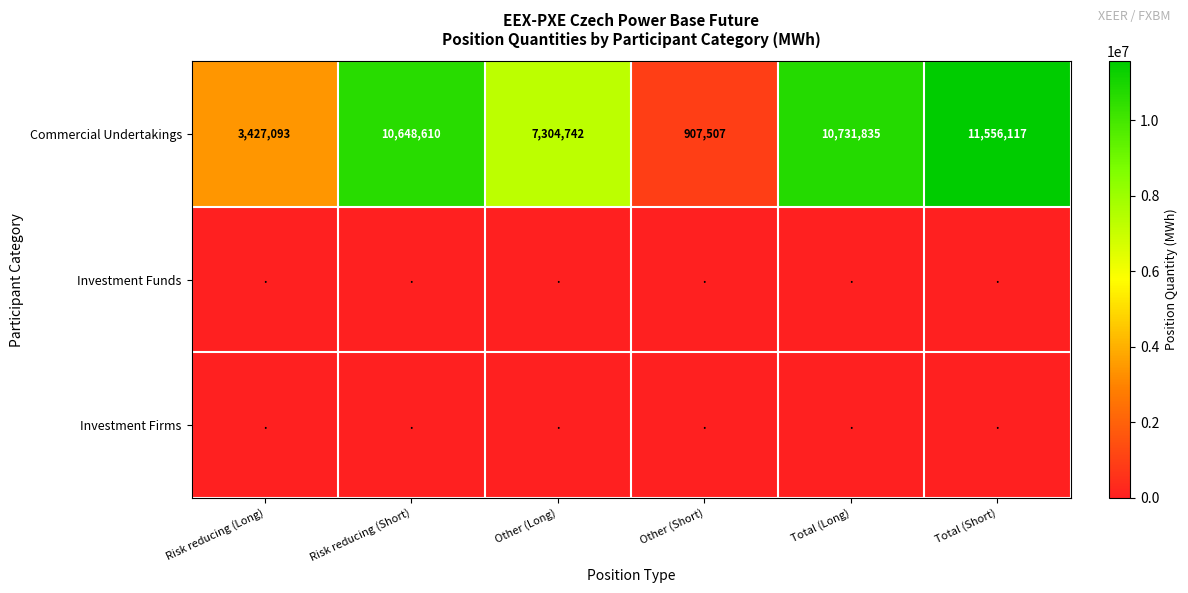

How many values in the Commercial Undertakings series are below 10648610?

3